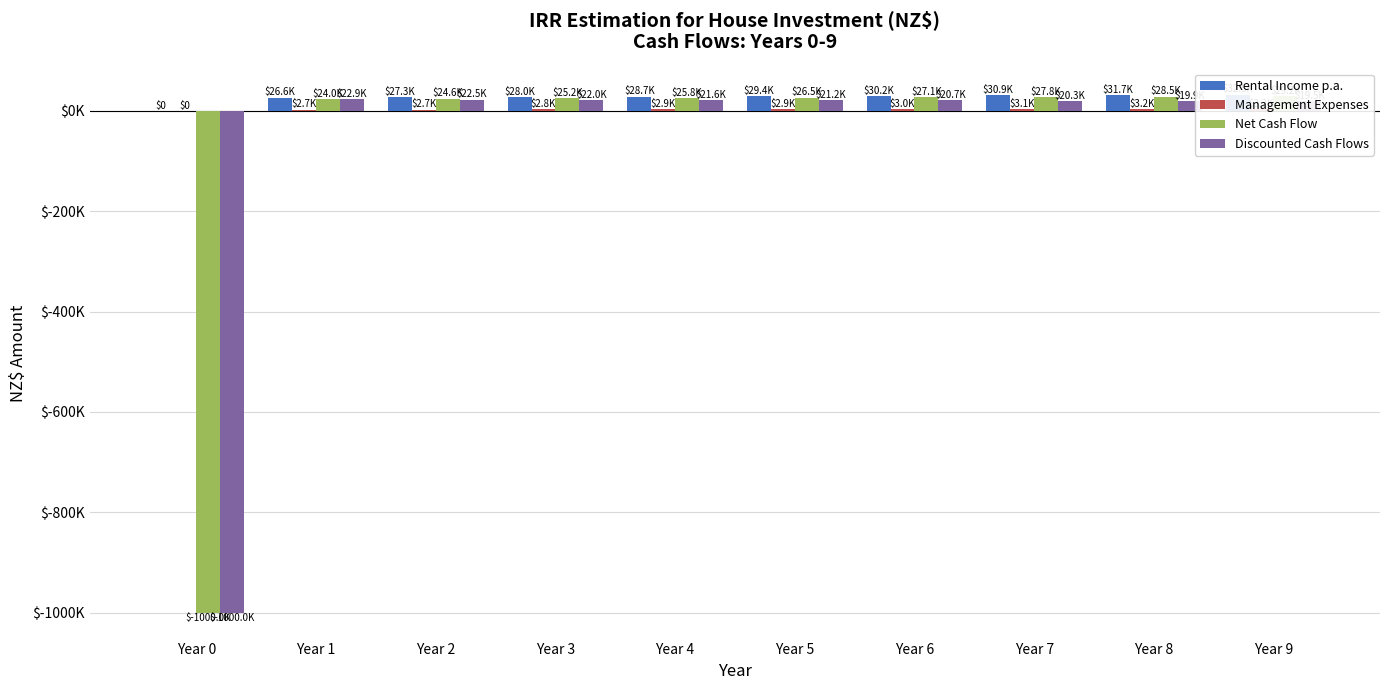

Is the value of Management Expenses at Year 3 greater than the value of Net Cash Flow at Year 8?

No